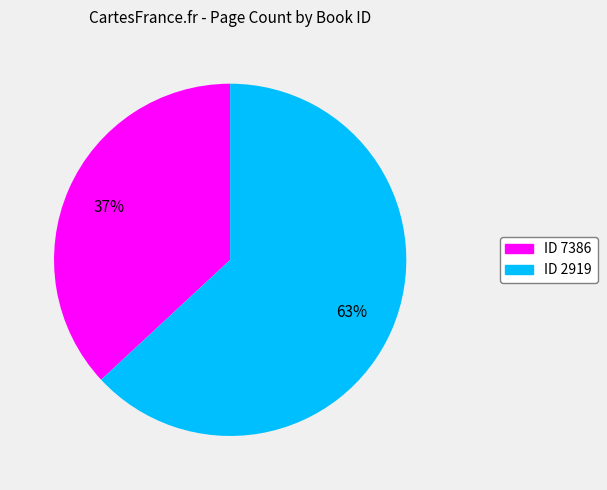

Which slice is the largest?

ID 2919